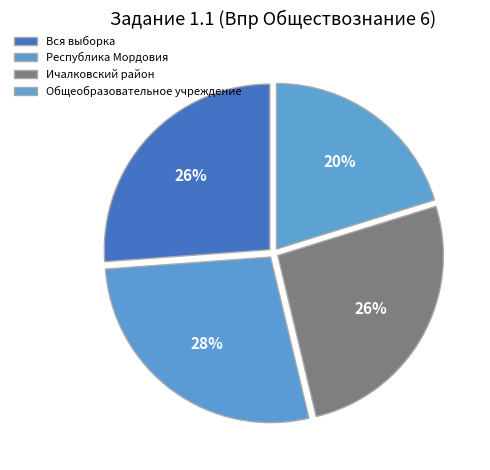

Rank the categories by value from lowest to highest.

Общеобразовательное учреждение, Ичалковский район, Вся выборка, Республика Мордовия